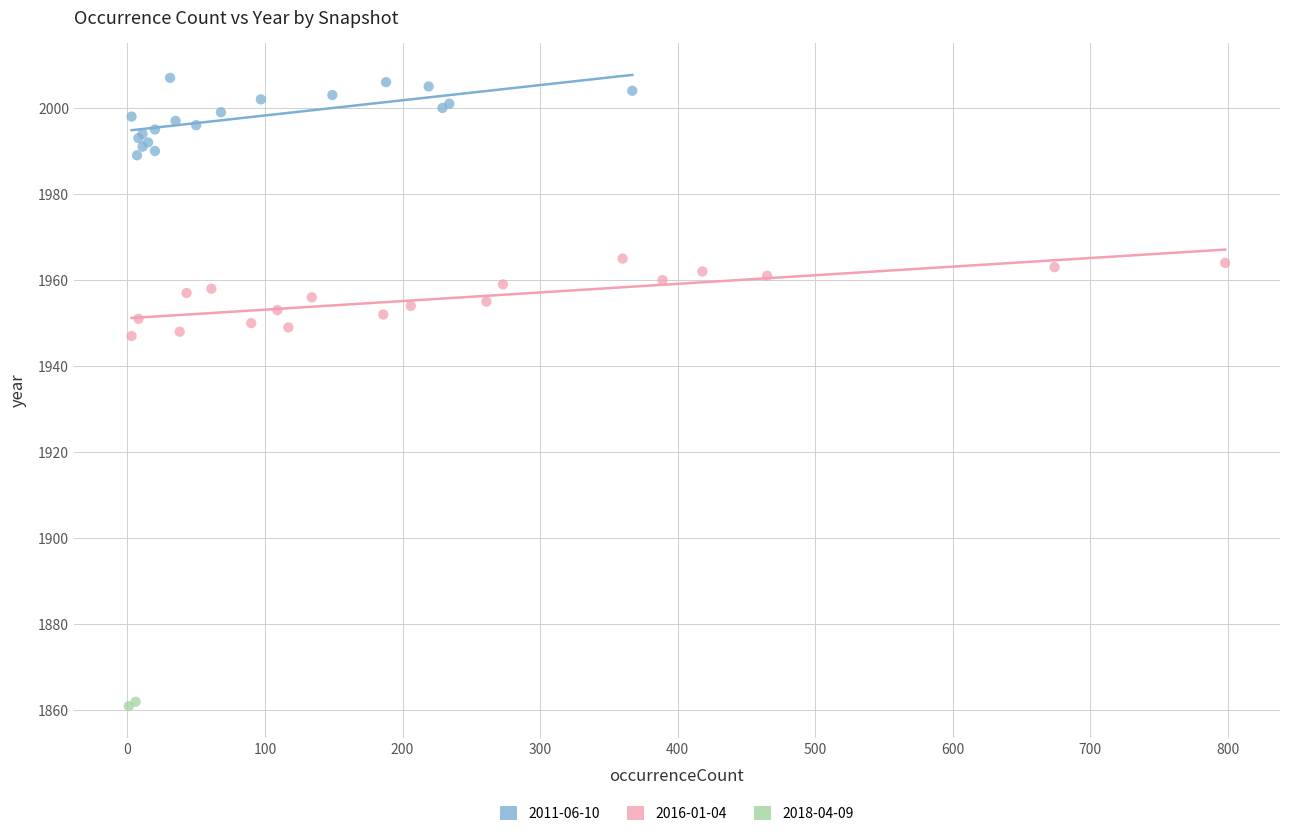

What are all the series names shown in the legend?

2011-06-10, 2016-01-04, 2018-04-09